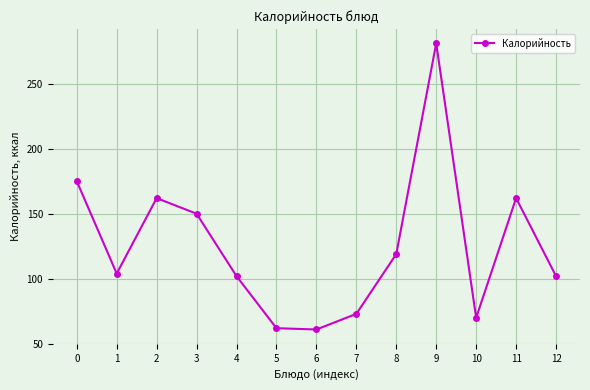

Between 8 and 1, which is larger?

8